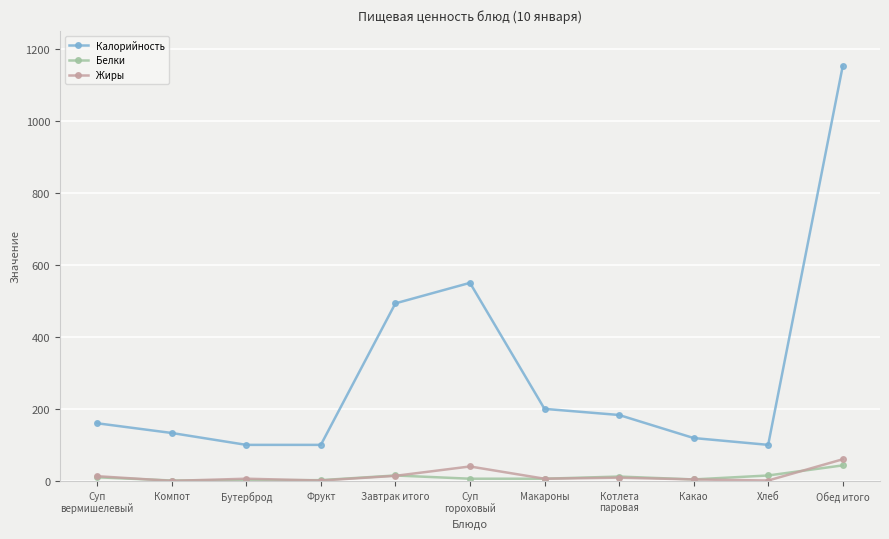

Count the number of data series in this chart.

3